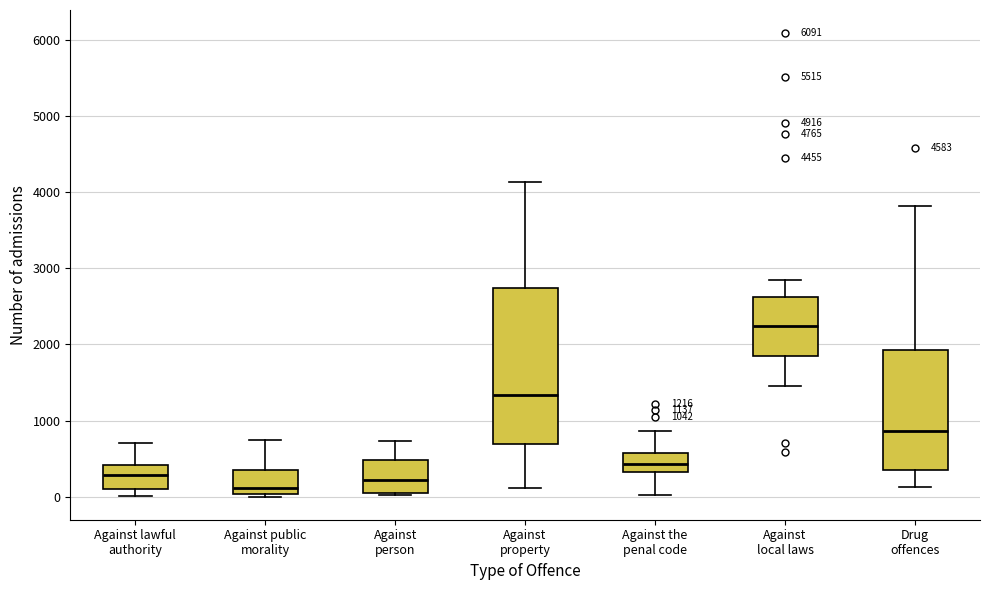

Comparing the boxes themselves (not the whiskers), which one is the tallest?

Against property